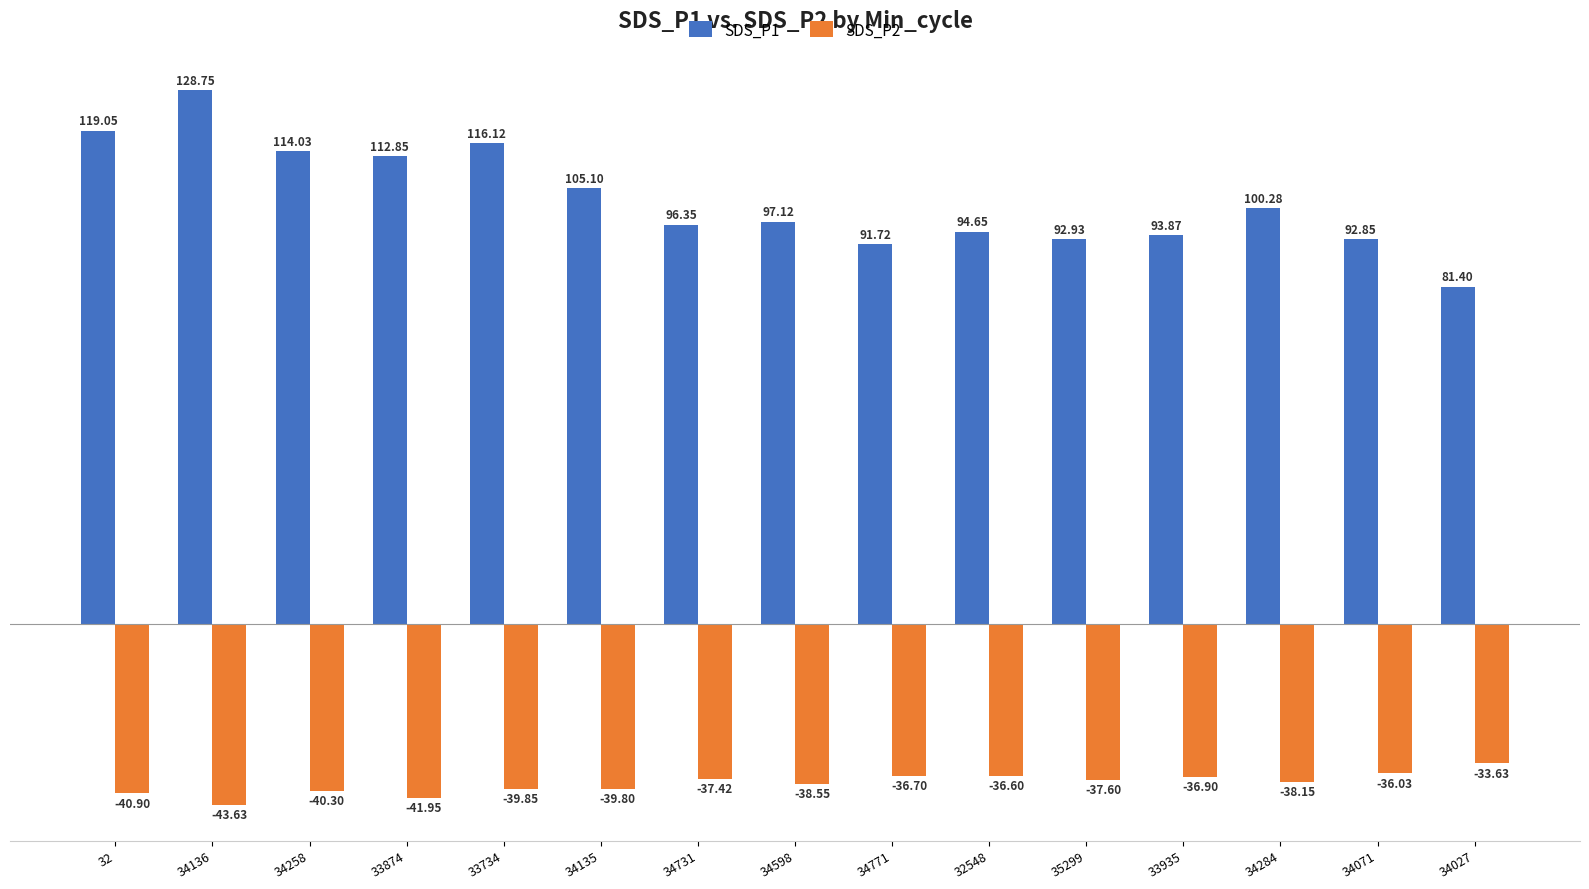

What is the value of the SDS_P1 bar at the 13th from the left?

100.3